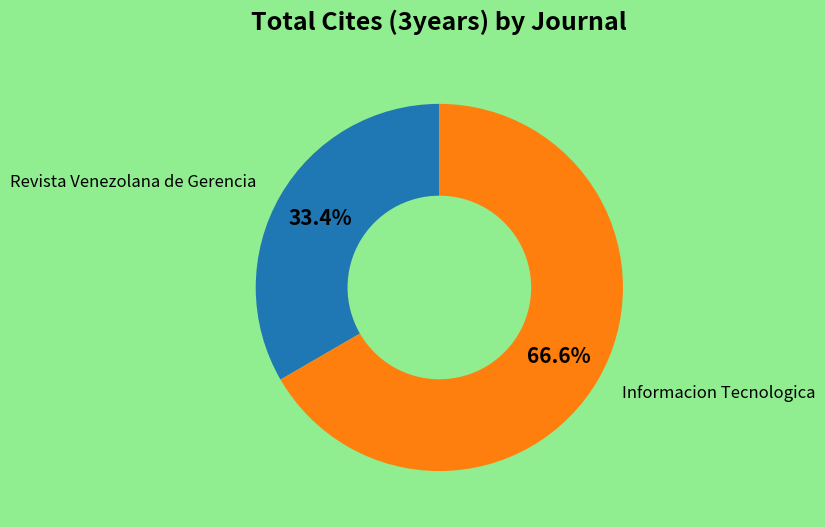

Is it true that Informacion Tecnologica is 67% of the pie?

True